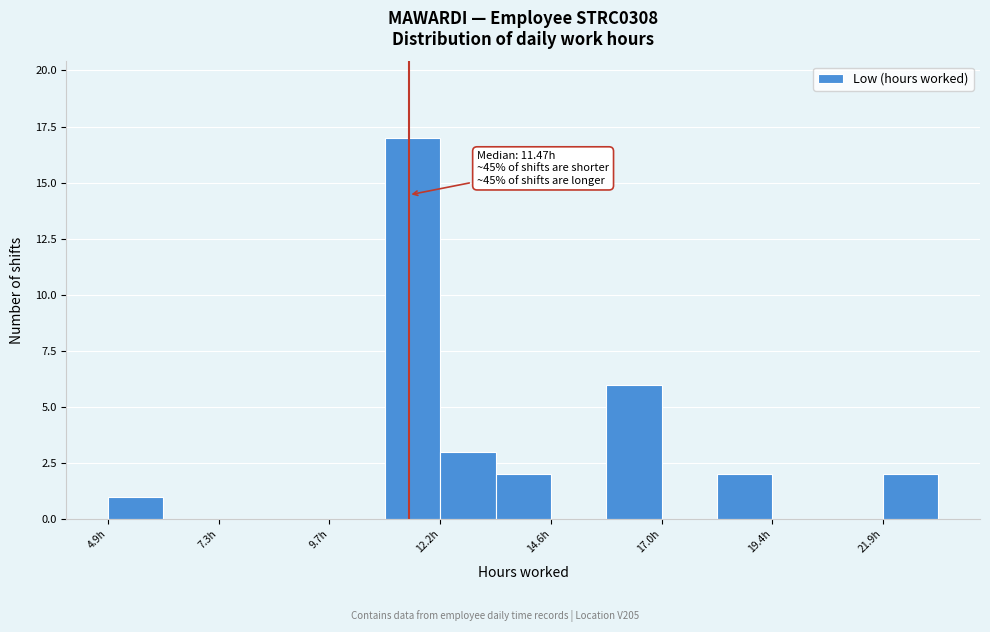

Read against the x-axis, roughly where is the centre of the tallest bar?

11.5